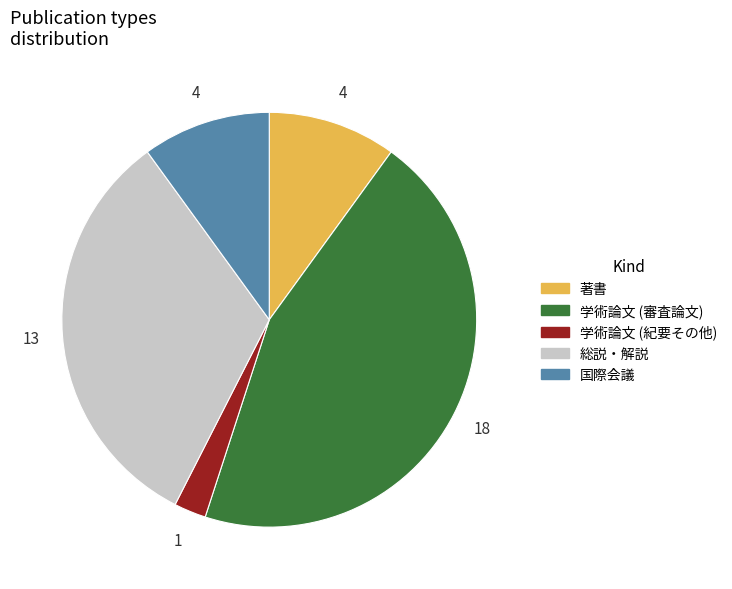

Combined, do 著書 and 国際会議 account for over 50%?

No